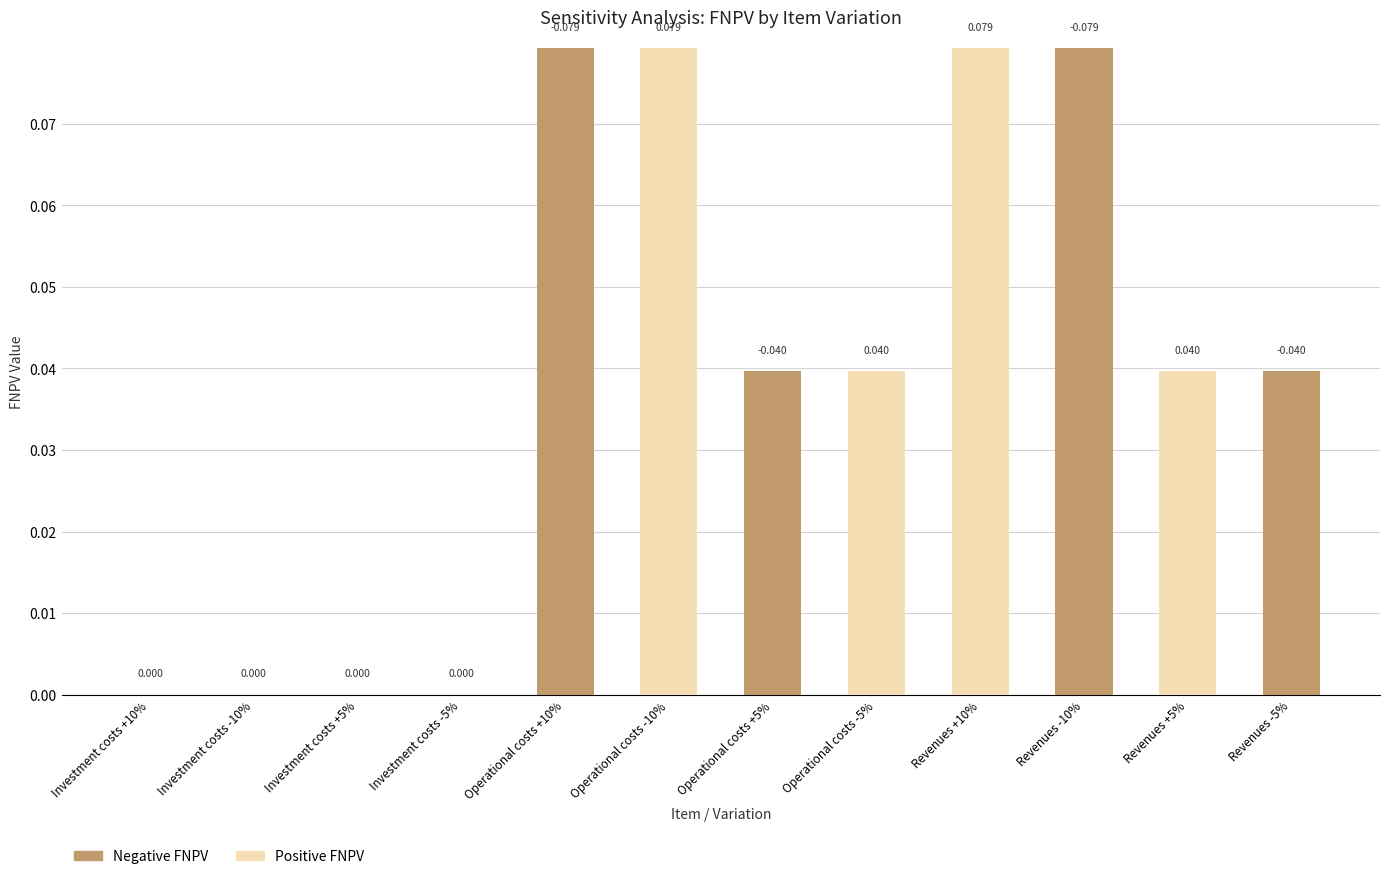

List the labels in order of Positive FNPV value, largest first.

Revenues +10%, Operational costs -10%, Operational costs -5%, Revenues +5%, Investment costs +10%, Investment costs -10%, Investment costs +5%, Investment costs -5%, Operational costs +10%, Operational costs +5%, Revenues -10%, Revenues -5%